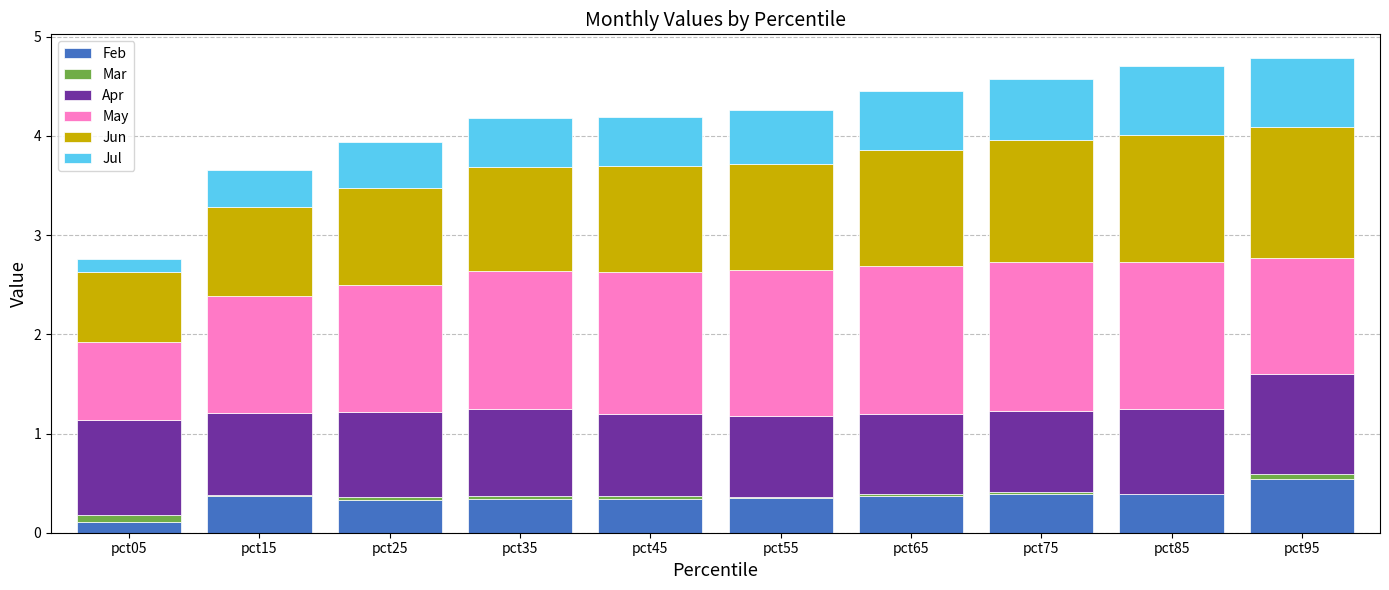

True or false: Feb has a value of 0.6 at pct75.

False